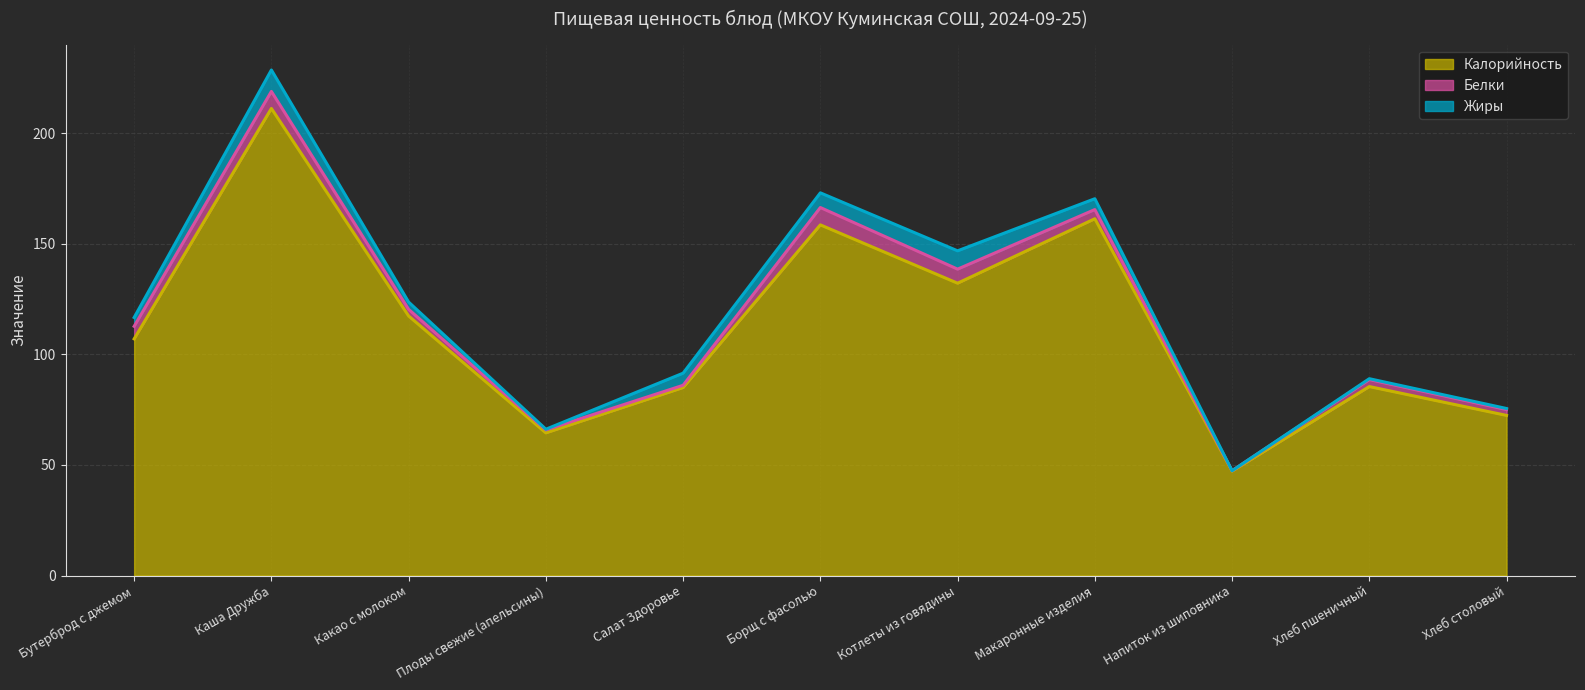

True or false: Белки and Калорийность cross at least once.

False